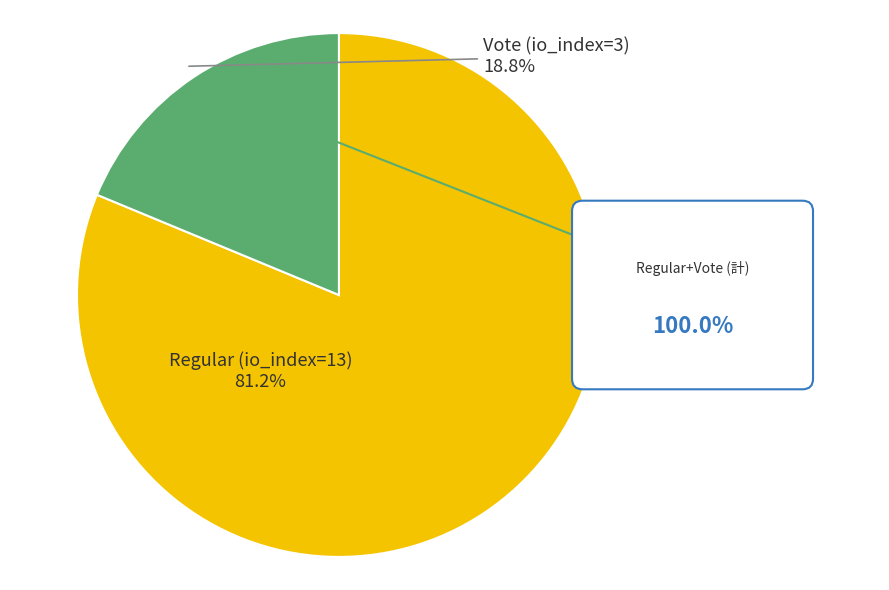

What percentage is the Vote (io_index=3) slice, to the nearest percent?

19%